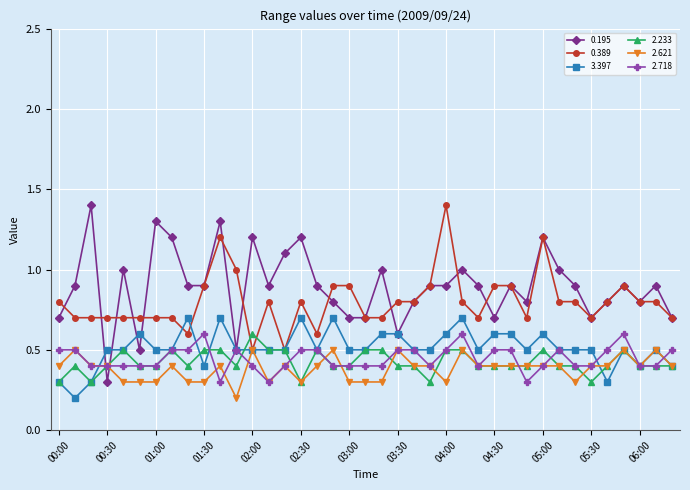

True or false: 0.195 has more than 0 points higher than both neighbors.

True